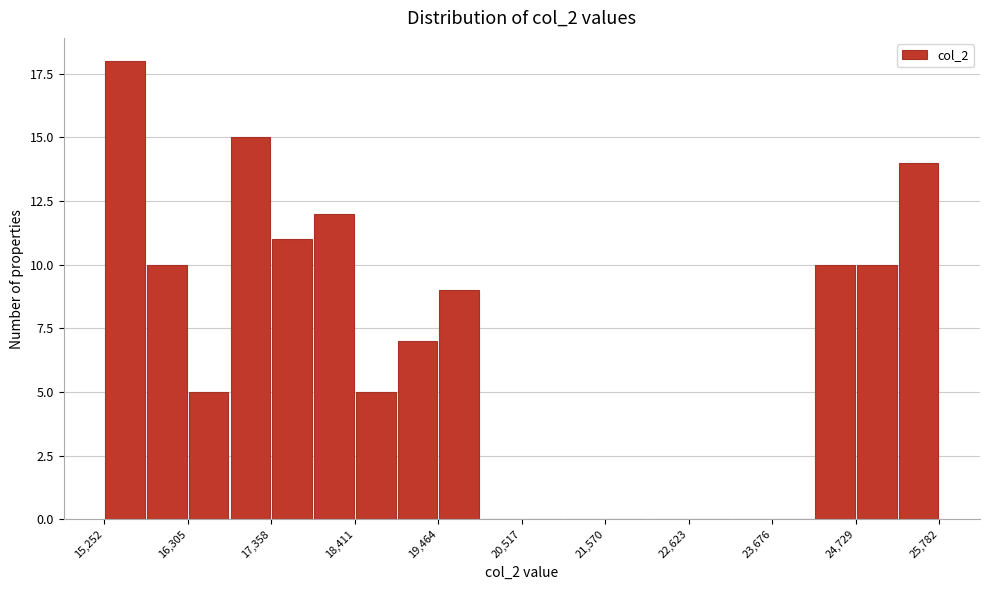

Read against the x-axis, roughly where is the centre of the tallest bar?

15600